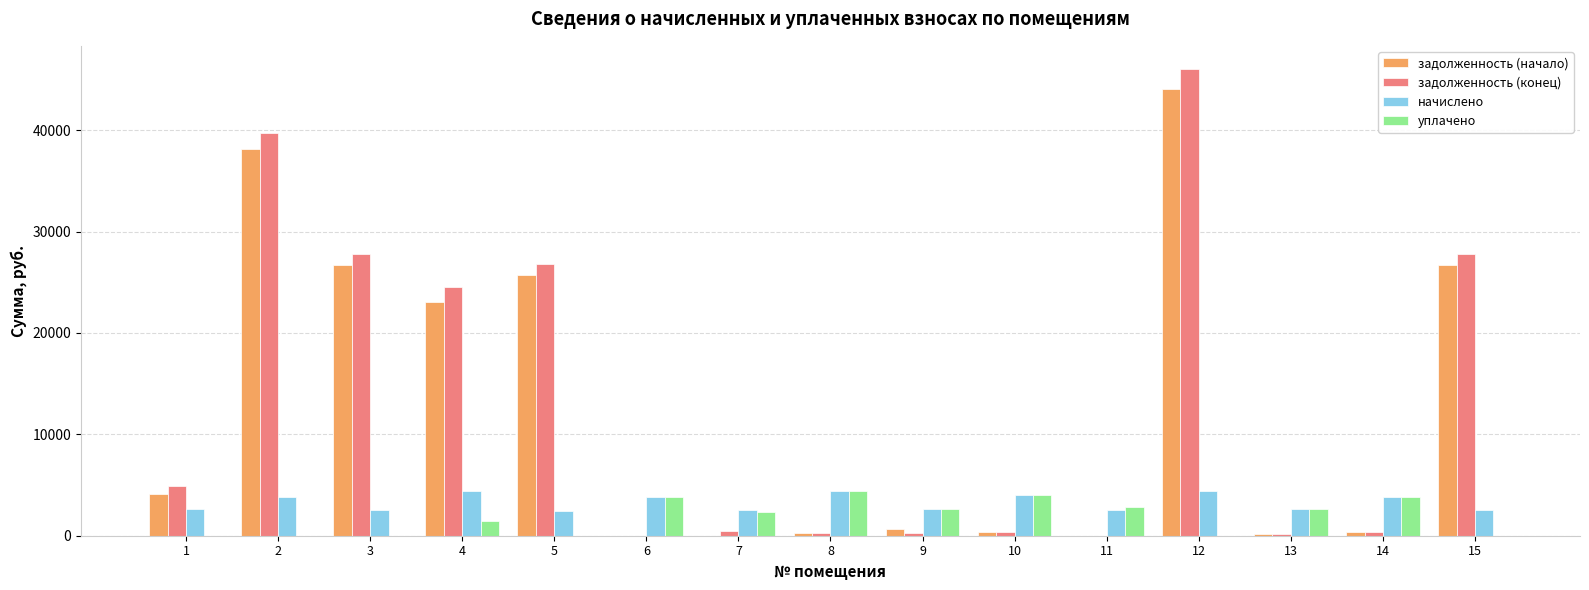

At which category is the sum across all series the highest?

12